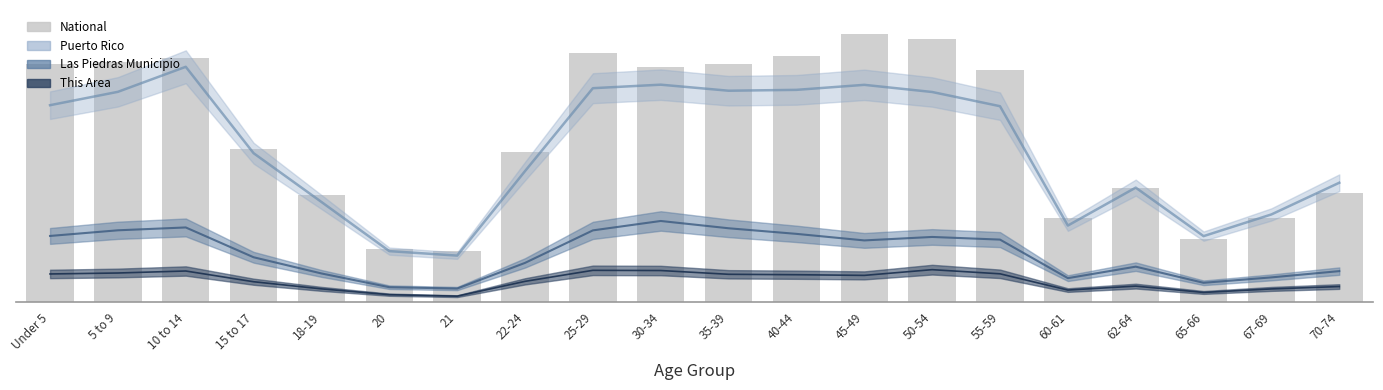

What is the label of the 1st bar from the right?

70-74